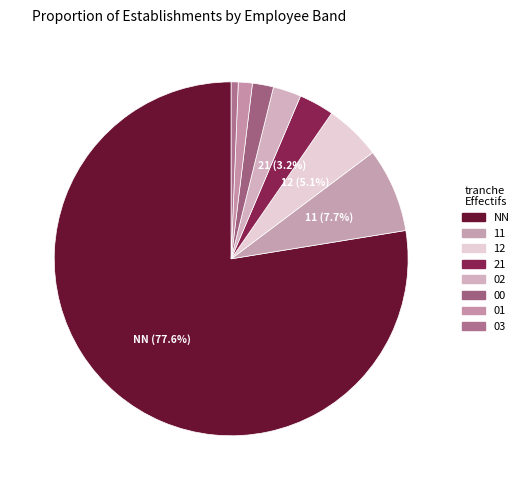

Which slice is the largest?

NN